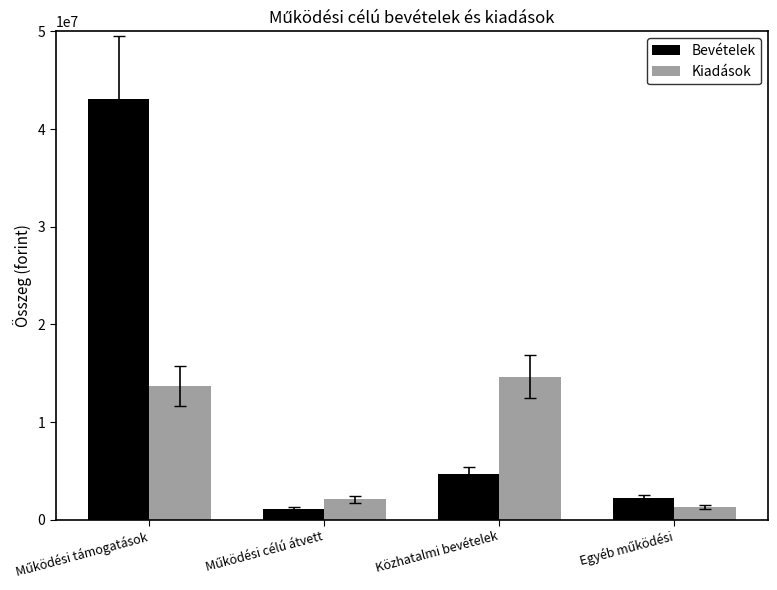

Which series has the largest total across all categories?

Bevételek